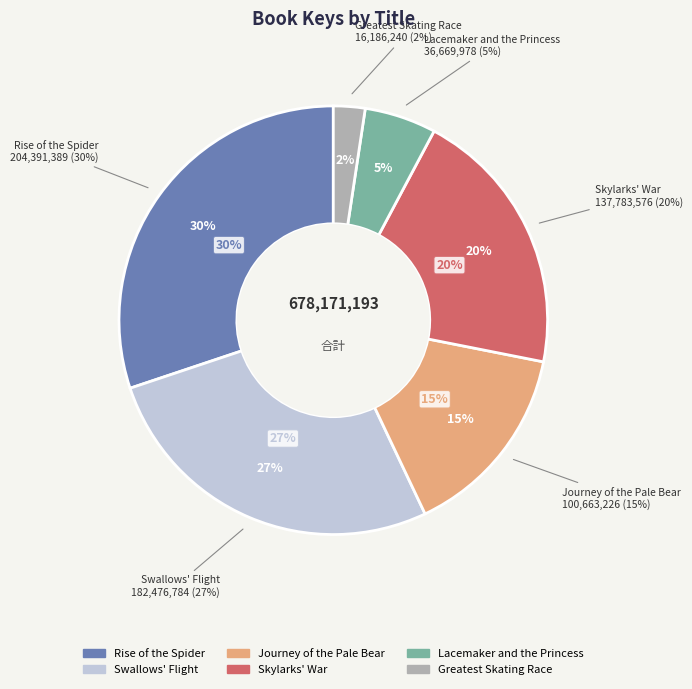

Between Greatest Skating Race and Lacemaker and the Princess, which is larger?

Lacemaker and the Princess